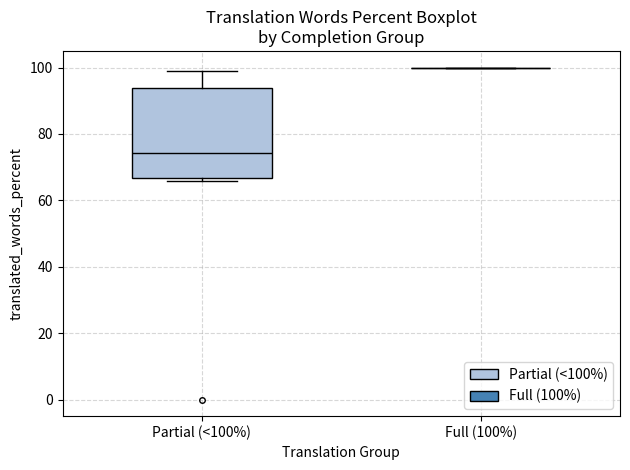

Reading left to right, read every box against the y-axis: the position of its median line, the range the box covers, and the ends of its whiskers. The values are not printed on the chart, so give them approximately, as read against the axis.

Partial (<100%): median 74, box 66 to 94, whiskers 66 (just below the box's lower edge) to 100
Full (100%): box collapsed to a line at 100, whiskers 100 to 100